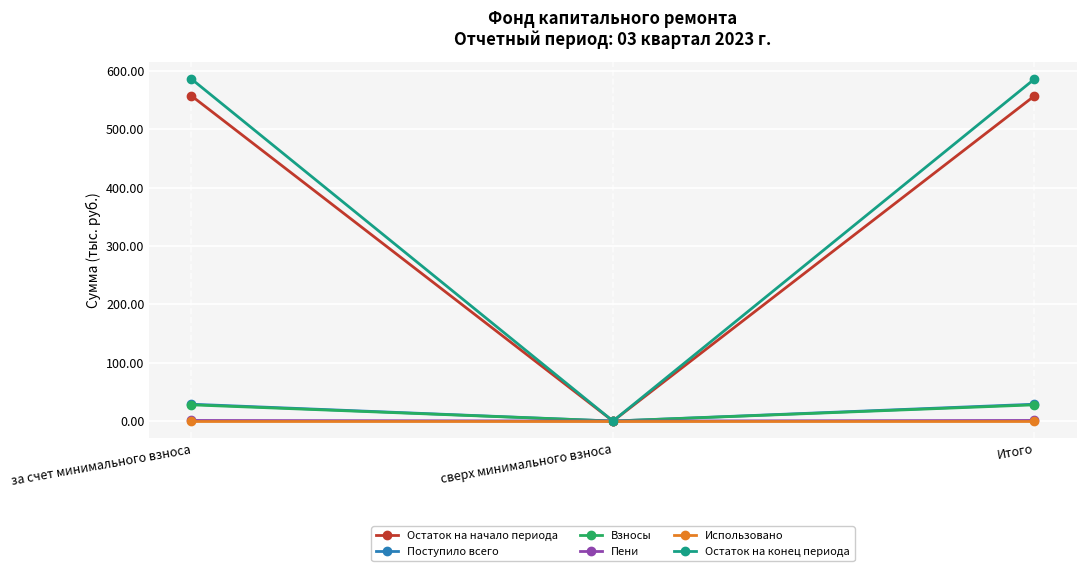

What are all the series names shown in the legend?

Остаток на начало периода, Поступило всего, Взносы, Пени, Использовано, Остаток на конец периода